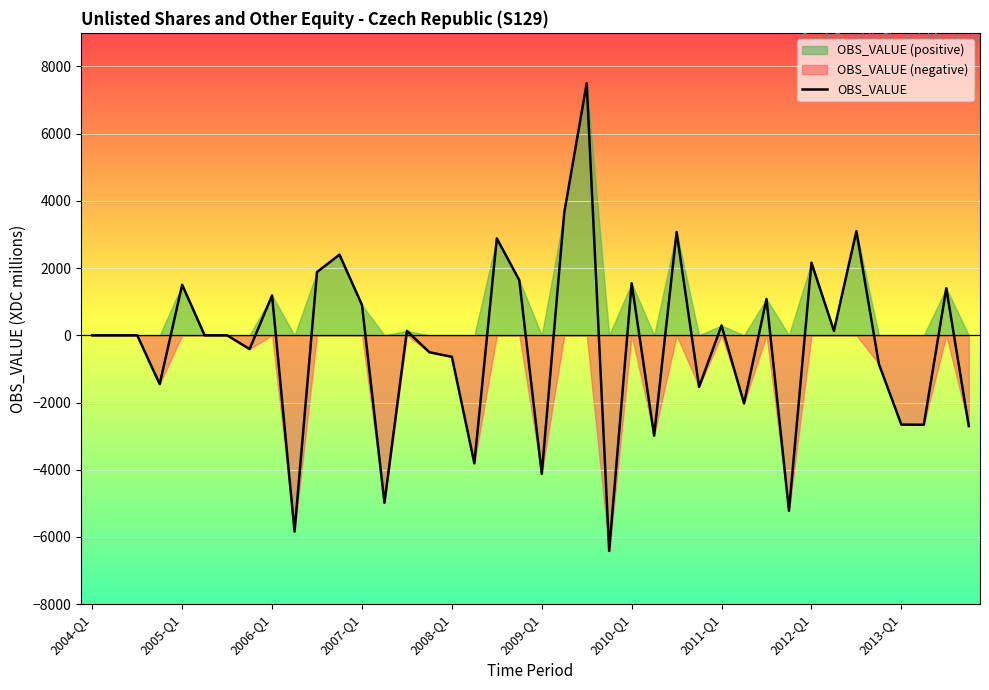

True or false: there are more than 2 points higher than both neighbors.

True